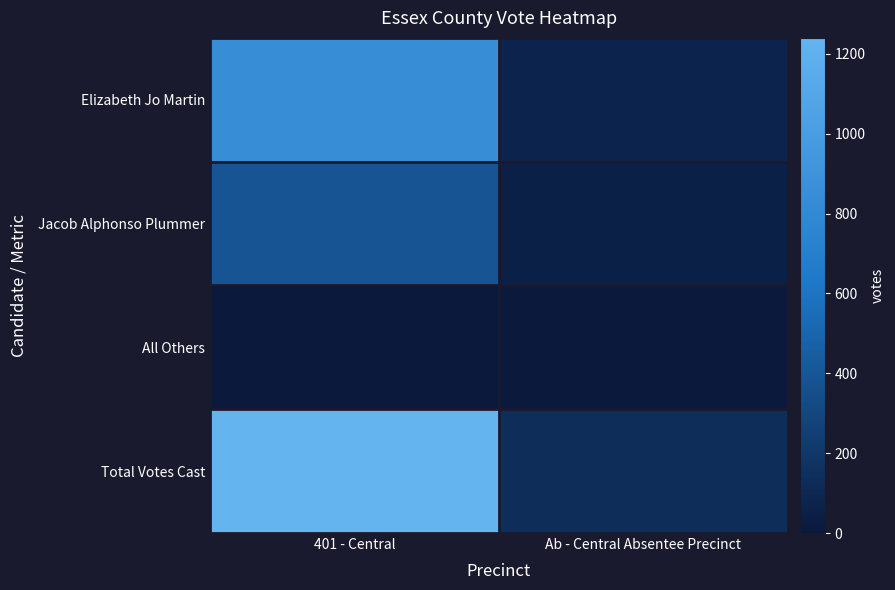

Which category has the lowest value across all series?

401 - Central